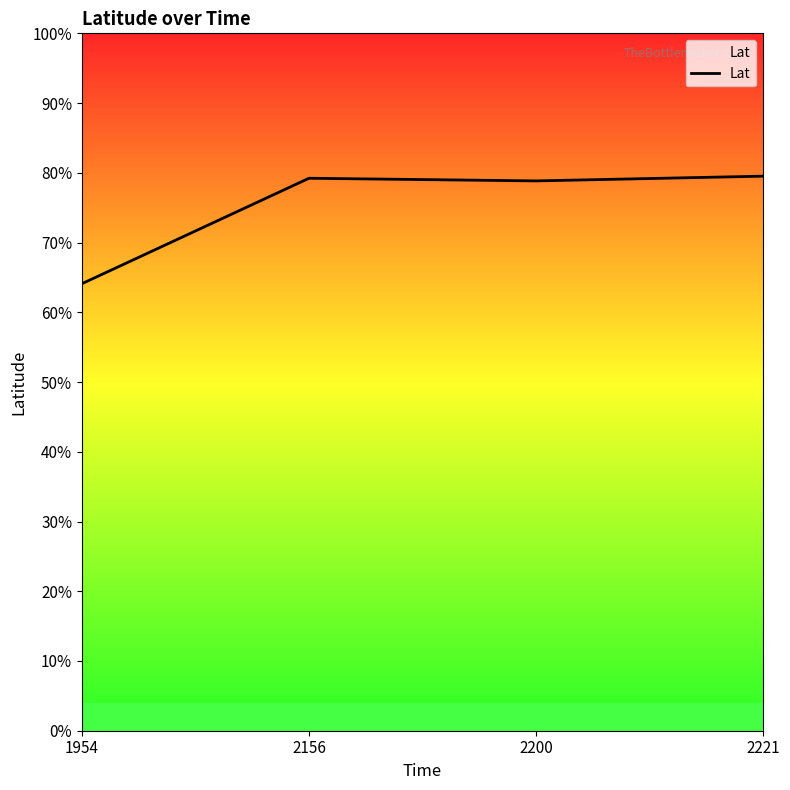

Is this an area chart (filled region under the line)?

Yes